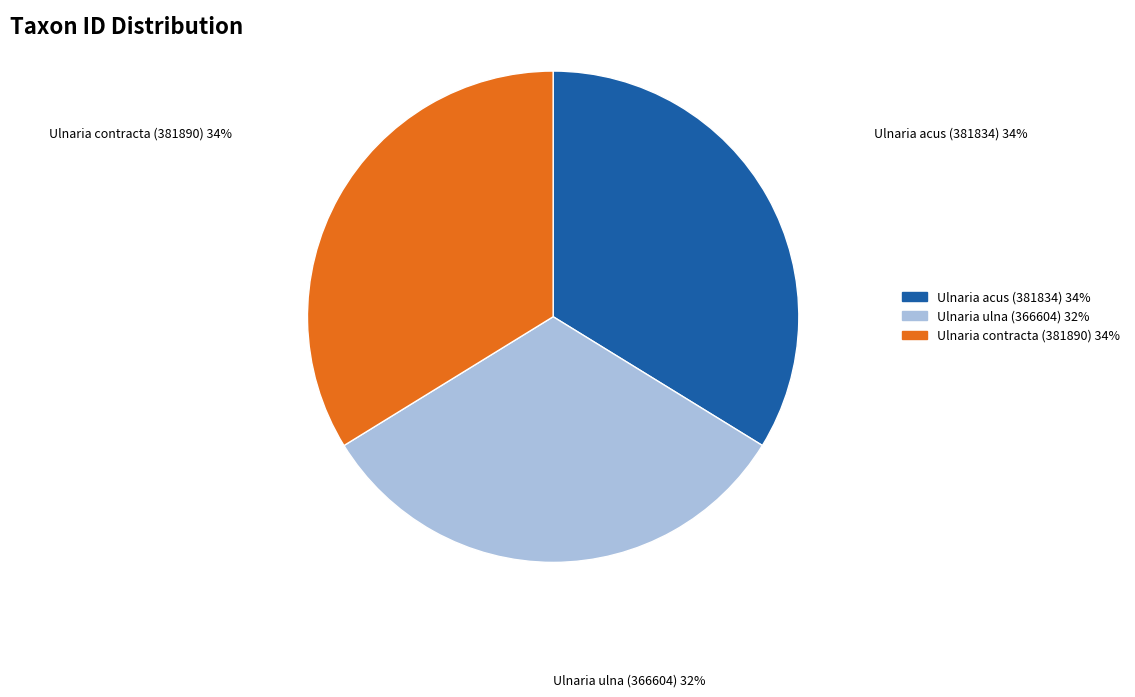

What is the ratio of the value at Ulnaria acus (381834) to the value at Ulnaria contracta (381890)?

1.0